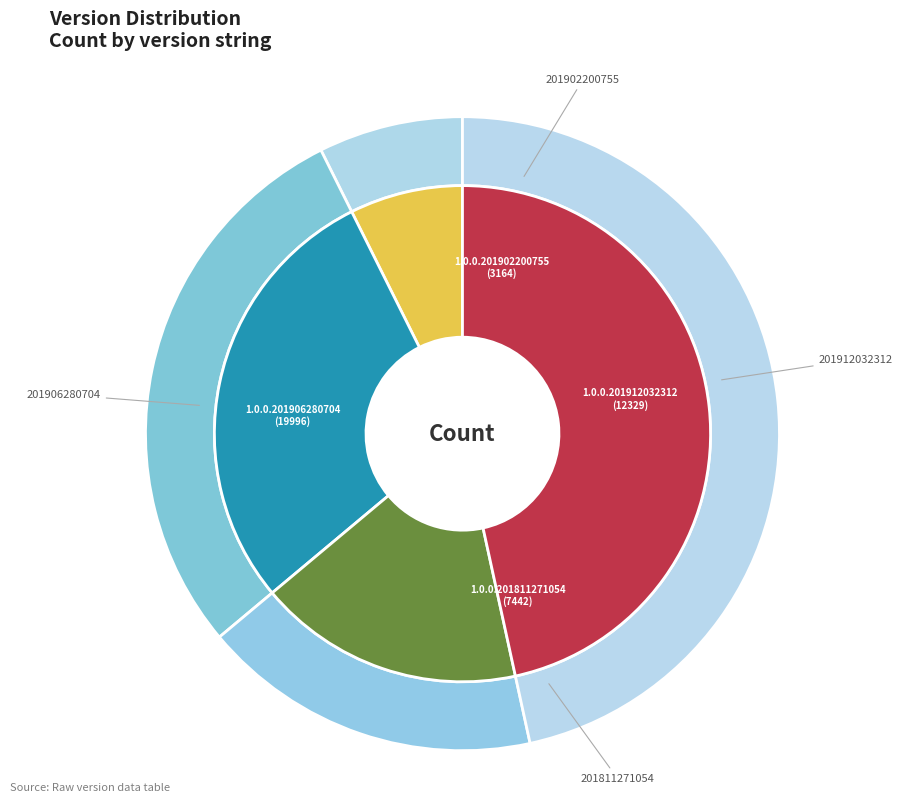

To the nearest percent, what portion does 1.0.0.201912032312 represent?

29%